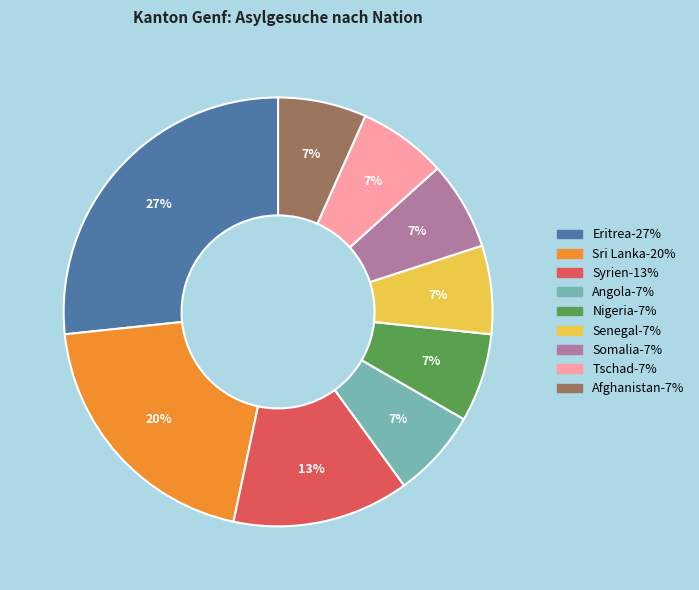

Is it true that Somalia is 17% of the pie?

False